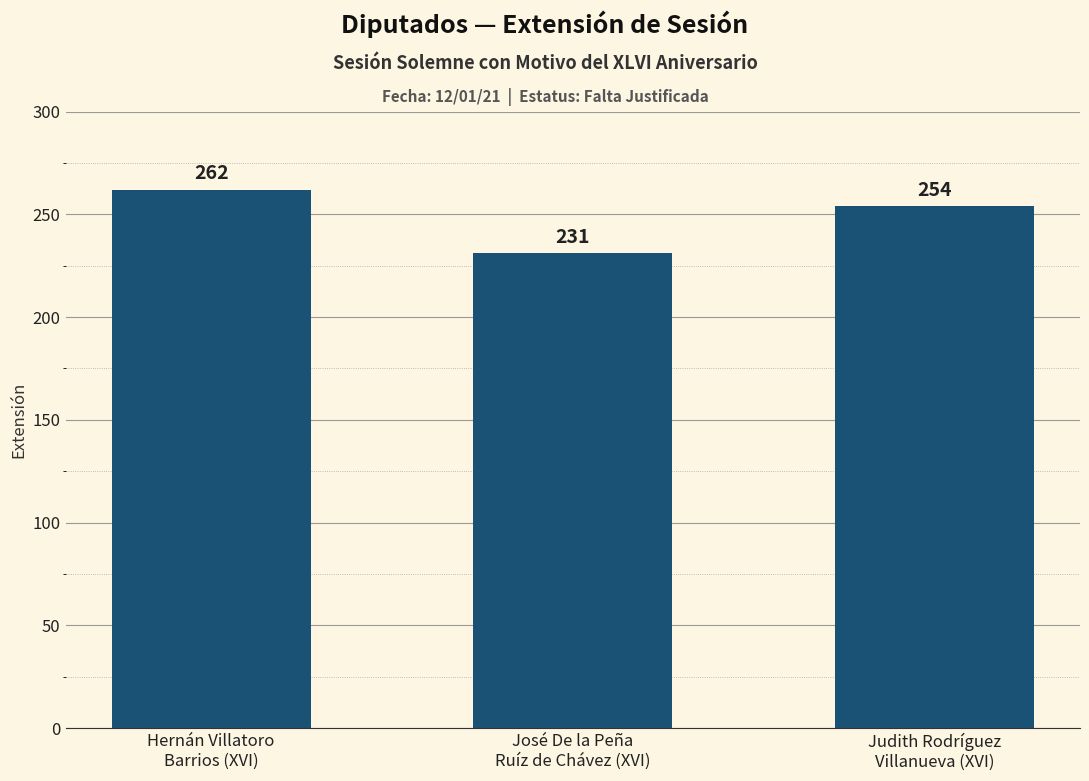

Where does the data first go above 254?

Hernán Villatoro
Barrios (XVI)